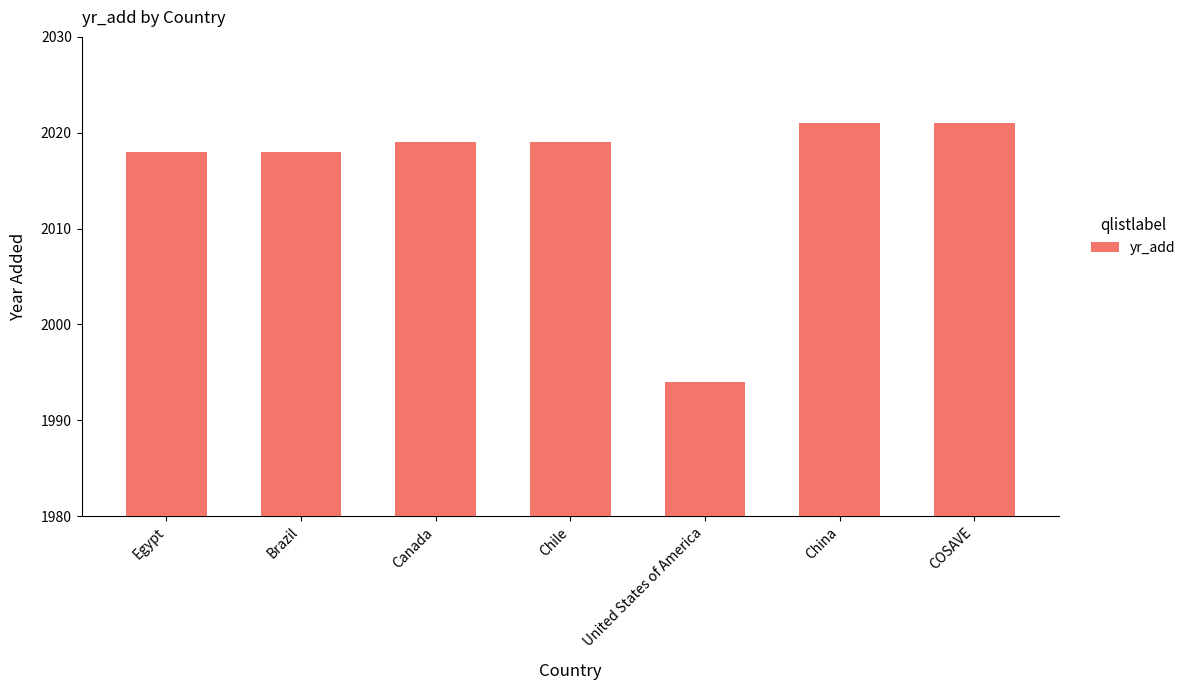

What is the smallest value displayed?

1994